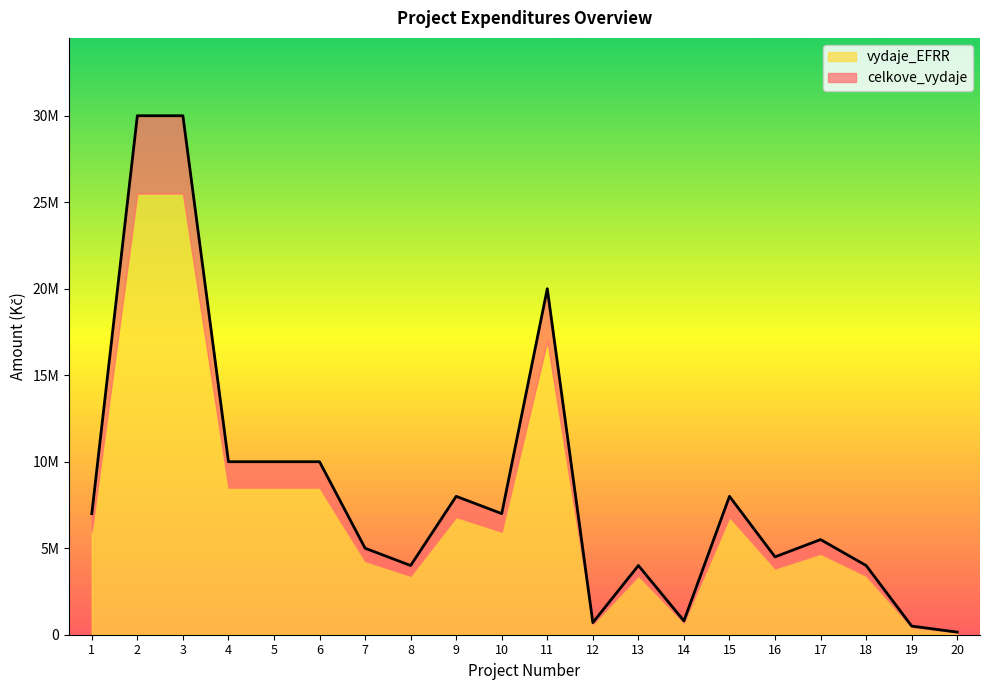

At which category does the data reach its first local valley?

8